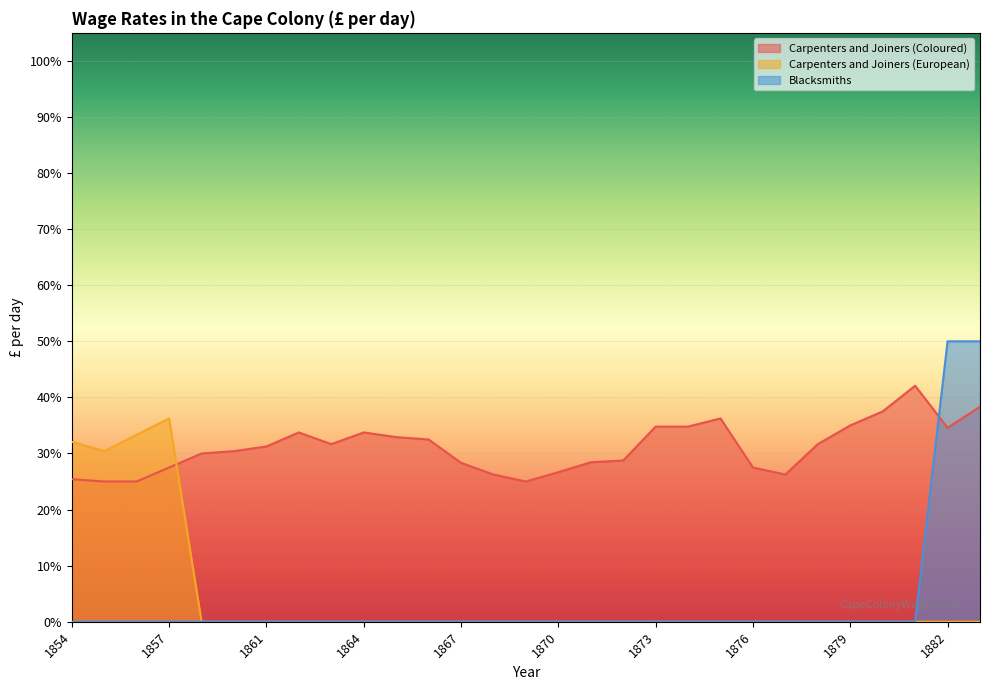

Between 1861 and 1879, which series saw the biggest shift?

Carpenters and Joiners (Coloured)